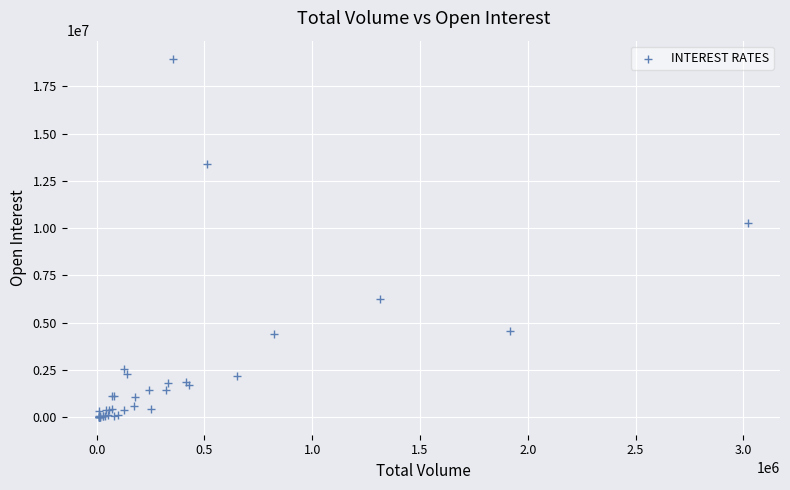

What Y value in the scatter plot is closest to 9489708?

10264788